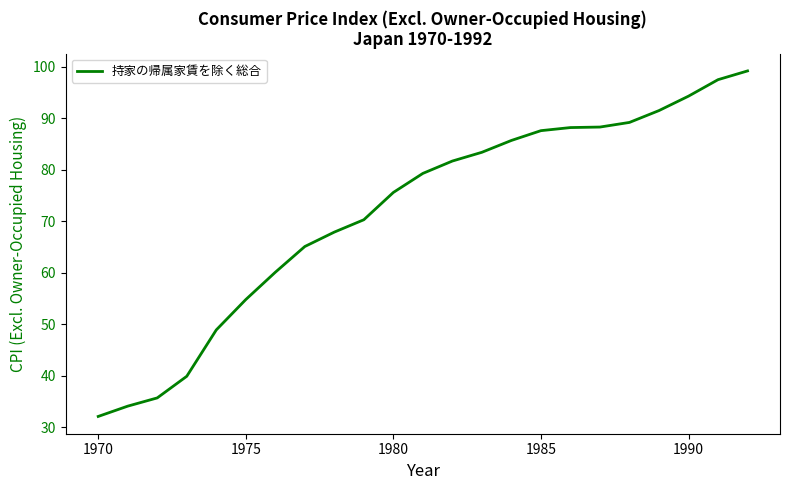

What is the minimum value shown in the chart?

32.1